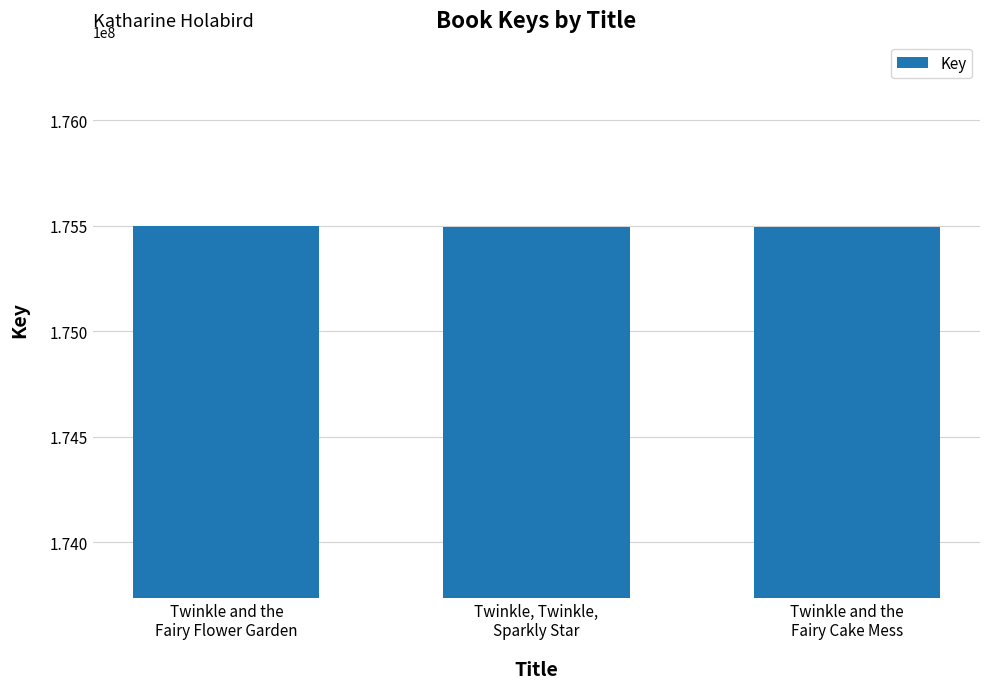

Rank the categories by value from lowest to highest.

Twinkle and the
Fairy Cake Mess, Twinkle, Twinkle,
Sparkly Star, Twinkle and the
Fairy Flower Garden